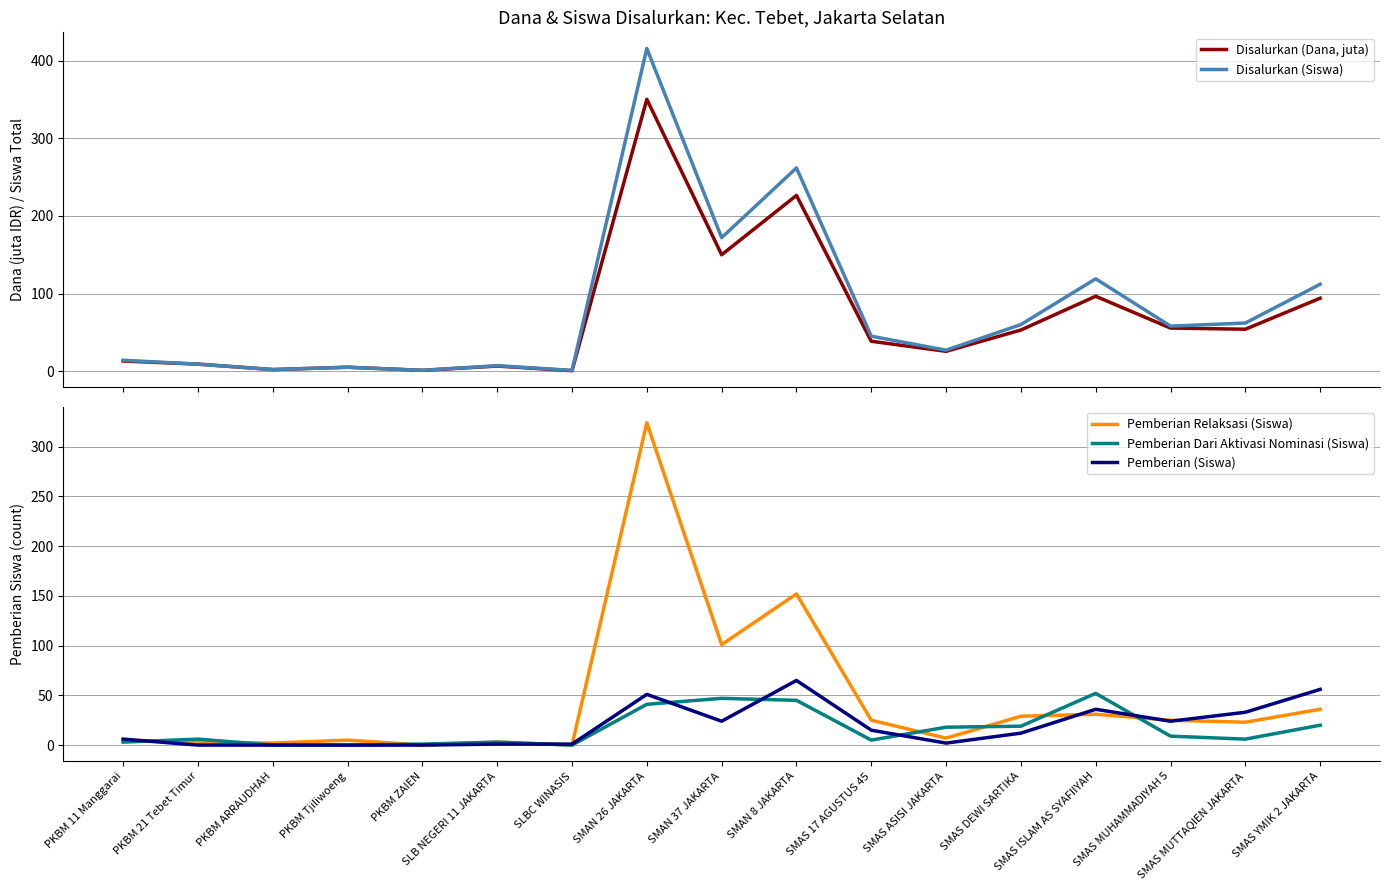

True or false: Pemberian Dari Aktivasi Nominasi (Siswa) has a value of -35.4 at SLBC WINASIS.

False